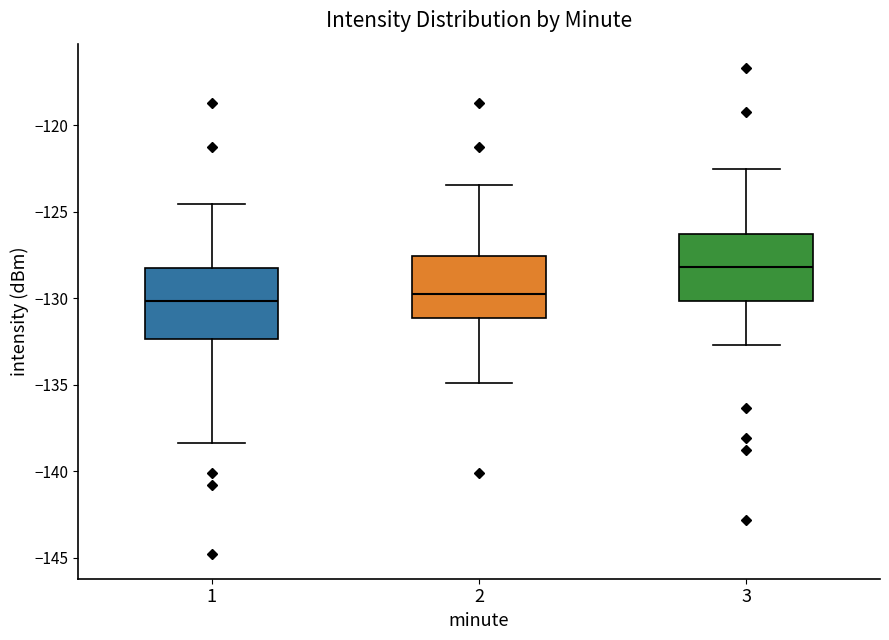

Which box's median line is the highest?

3